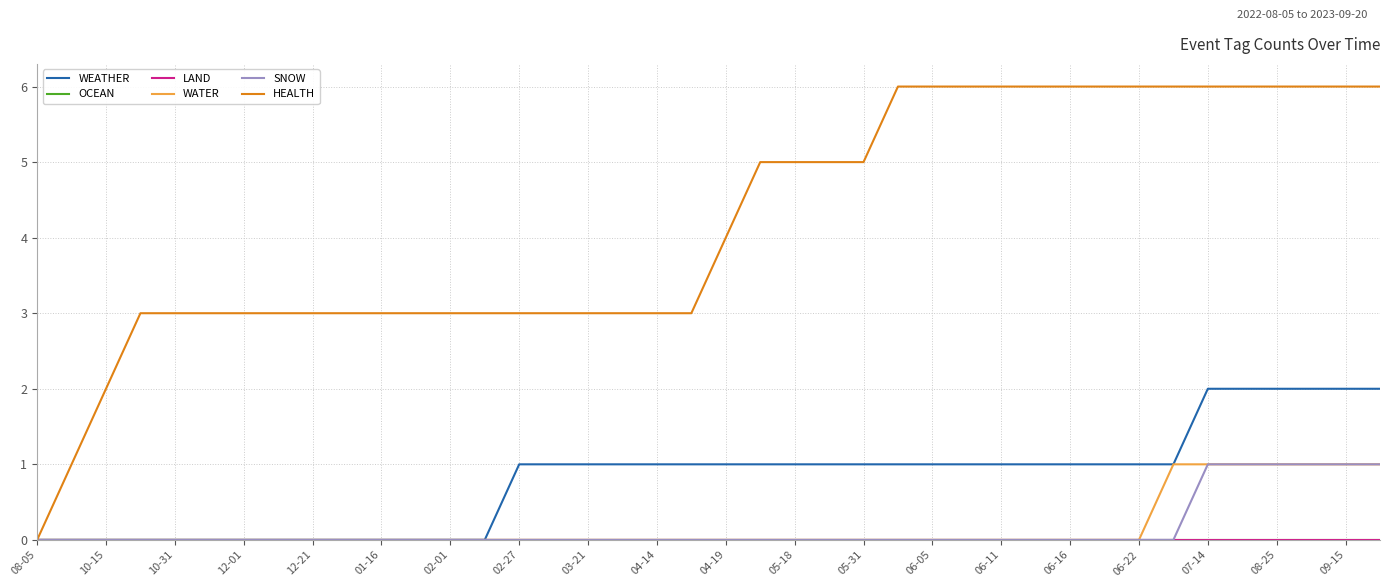

Does the chart have visible grid lines?

Yes